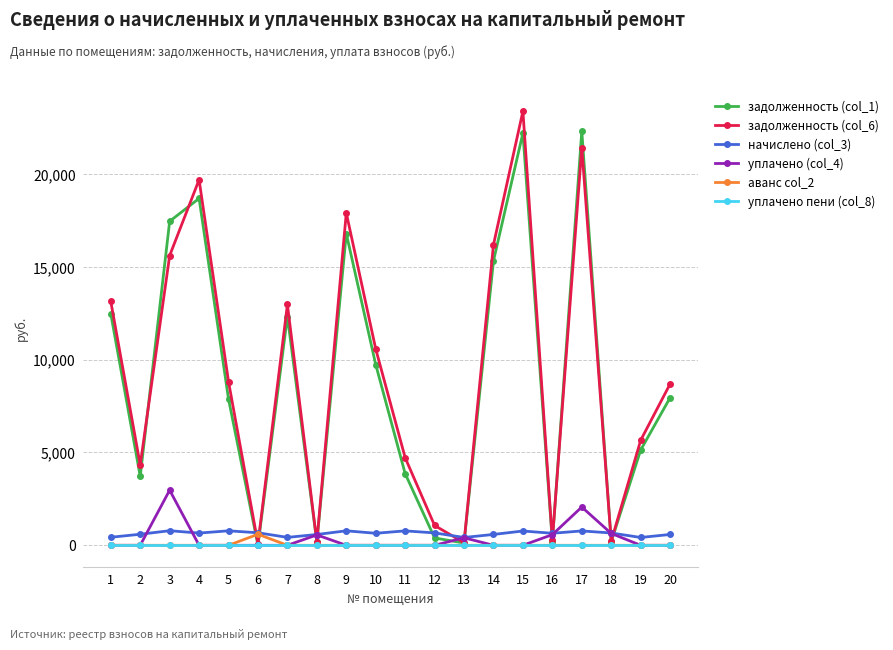

What are all the series names shown in the legend?

задолженность (col_1), задолженность (col_6), начислено (col_3), уплачено (col_4), аванс col_2, уплачено пени (col_8)